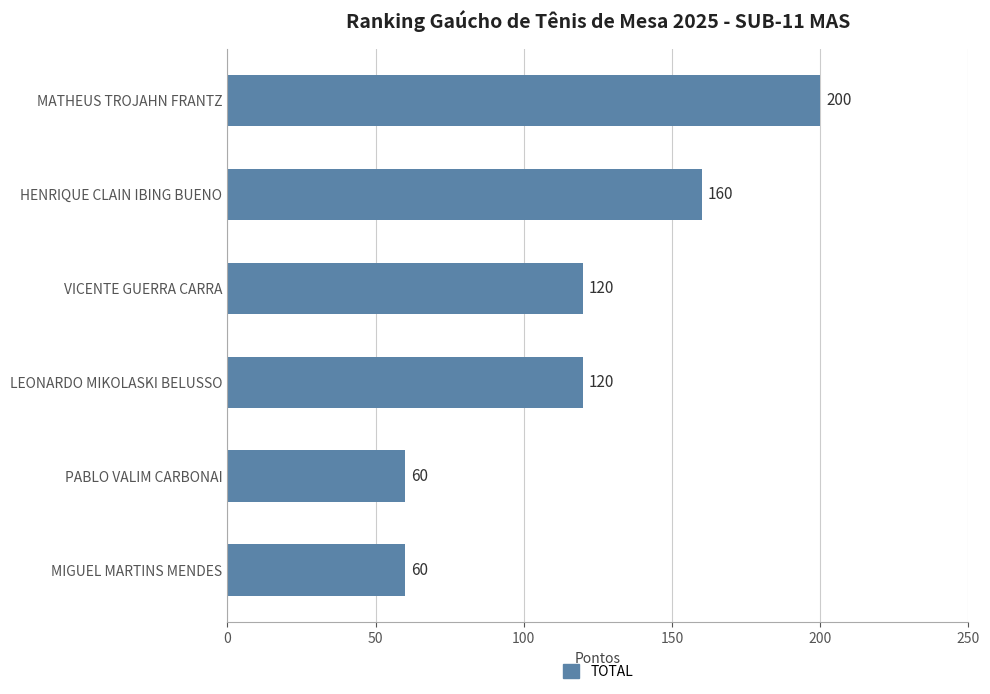

Reading top to bottom, what are all the values shown in this chart?

200	160	120	120	60	60